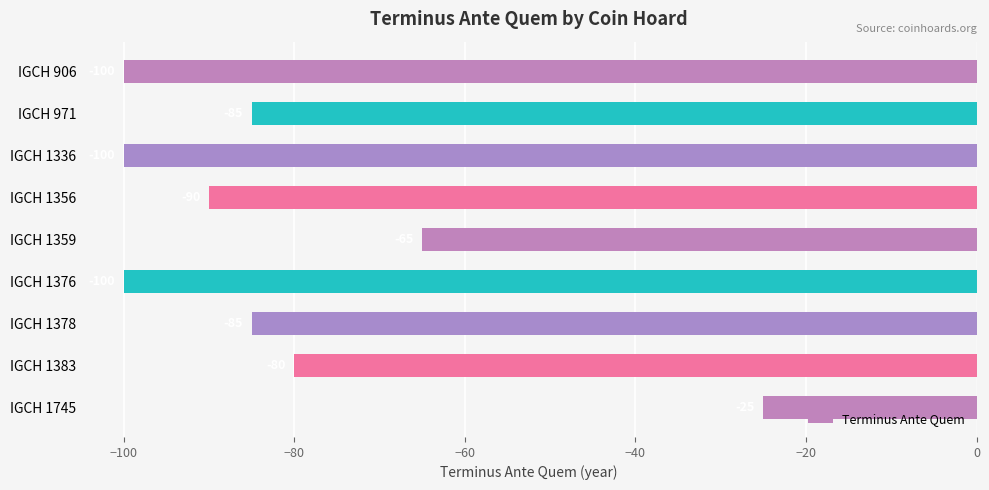

The value at IGCH 1383 is -54. True or false?

False